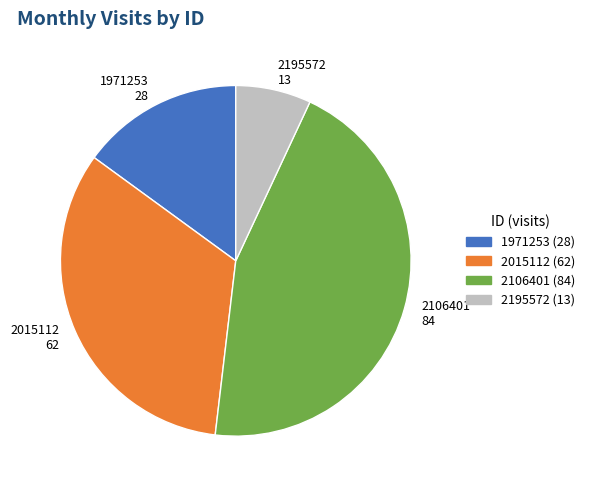

Which has a higher value, 2015112 or 2195572?

2015112